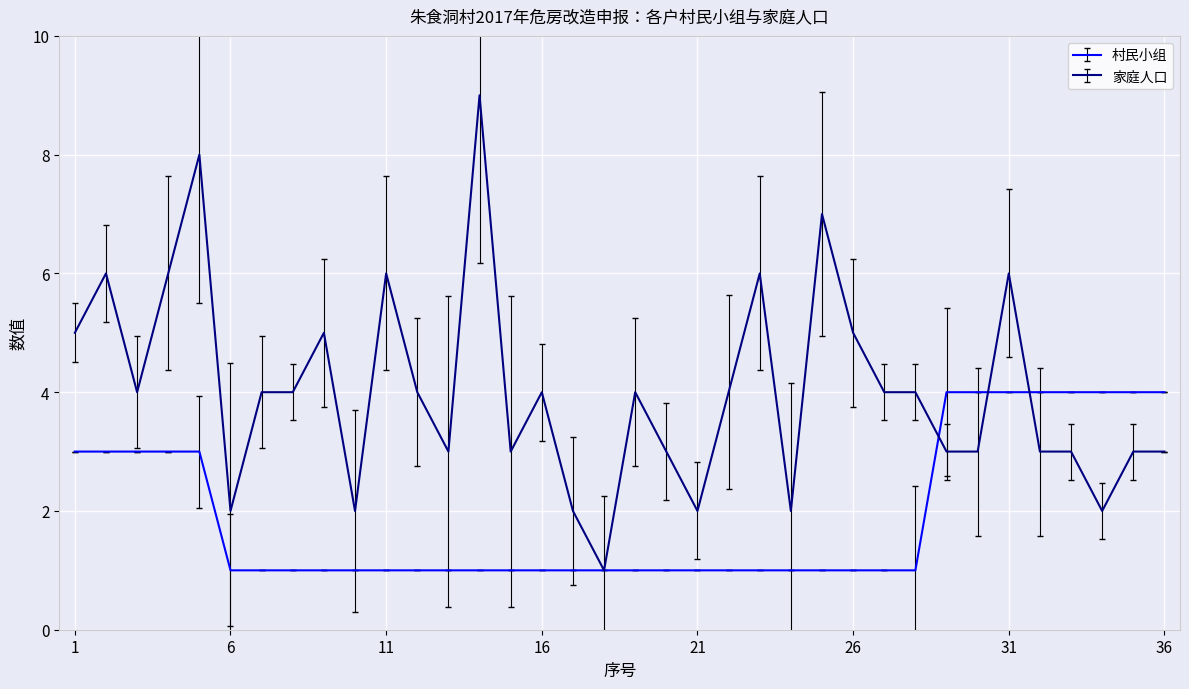

Rank the series by their average value, from lowest to highest.

村民小组, 家庭人口